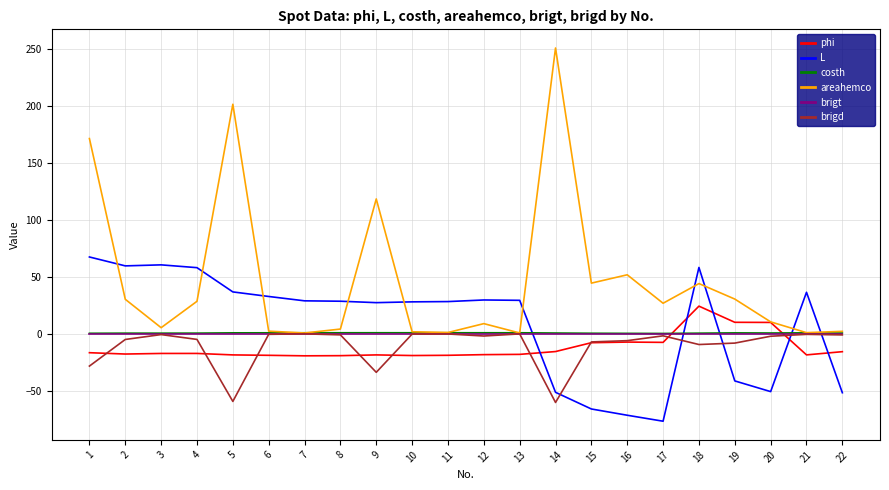

True or false: phi has a value of -7.9 at 15.

True